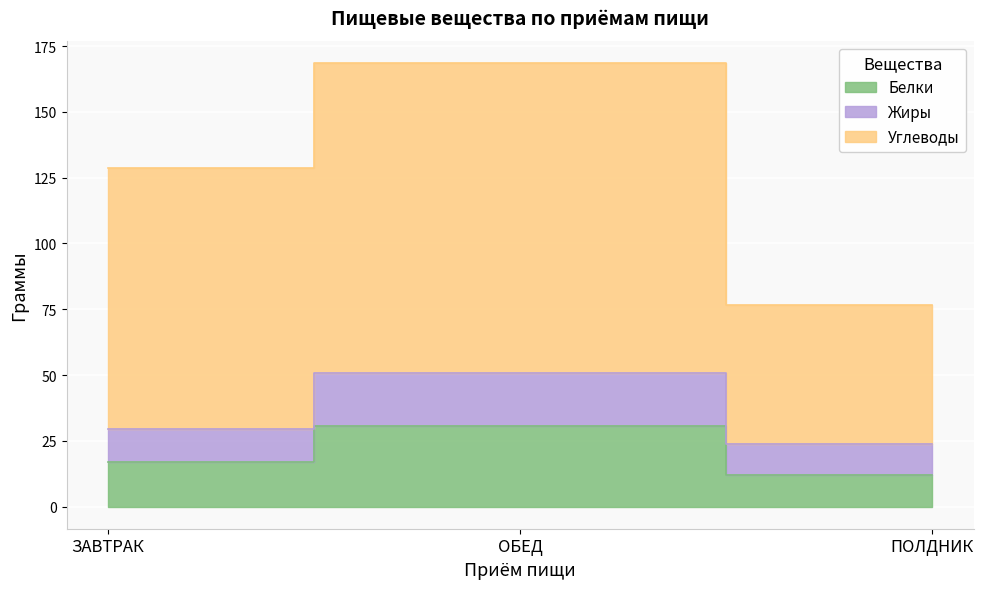

Which series changed the most between ЗАВТРАК and ПОЛДНИК?

Углеводы